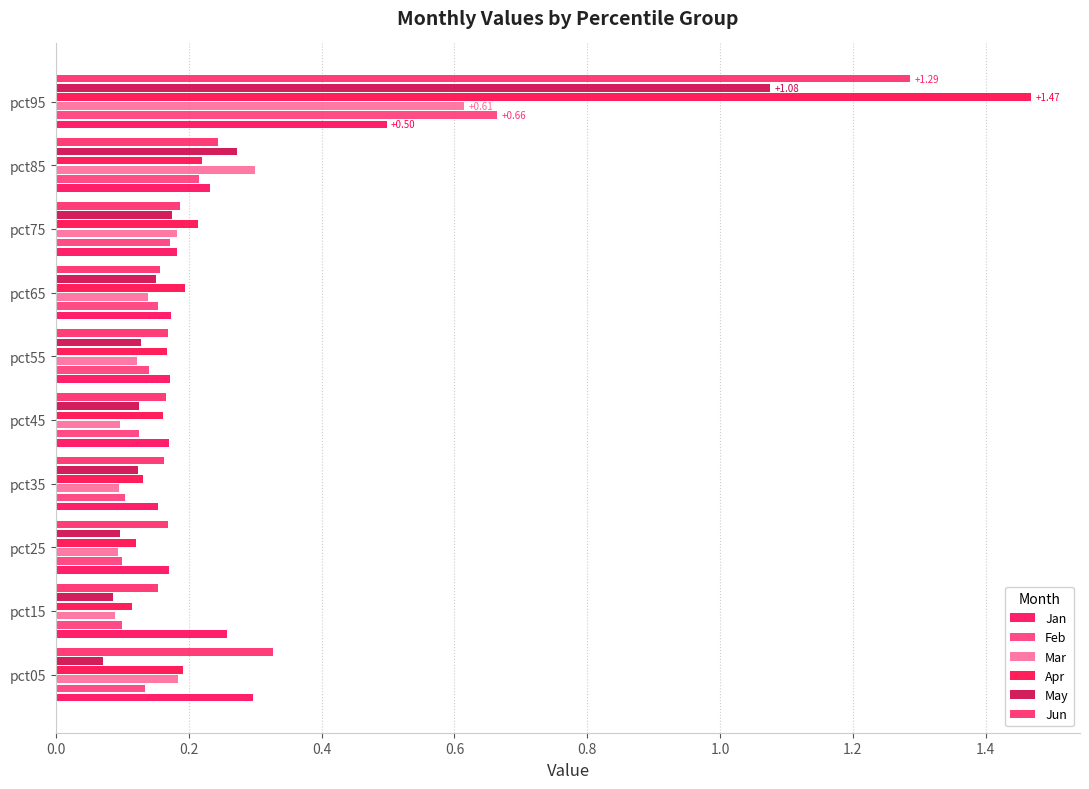

At which category is the sum across all series the highest?

pct95